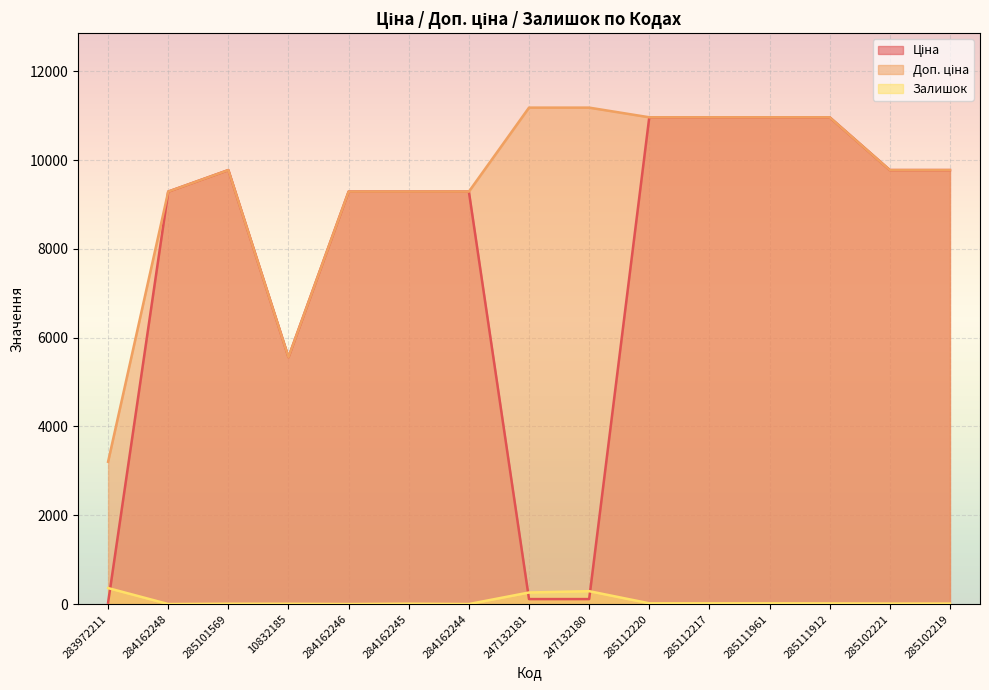

What is the difference between the Доп. ціна values at 285111912 and 10832185?

5404.1